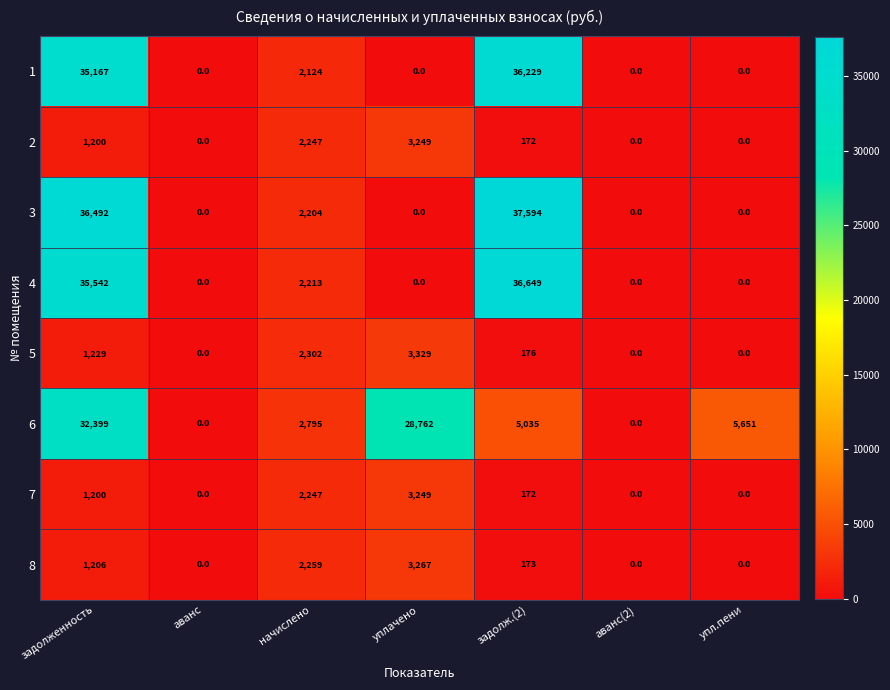

Where does the 8 series first go above 173?

задолженность